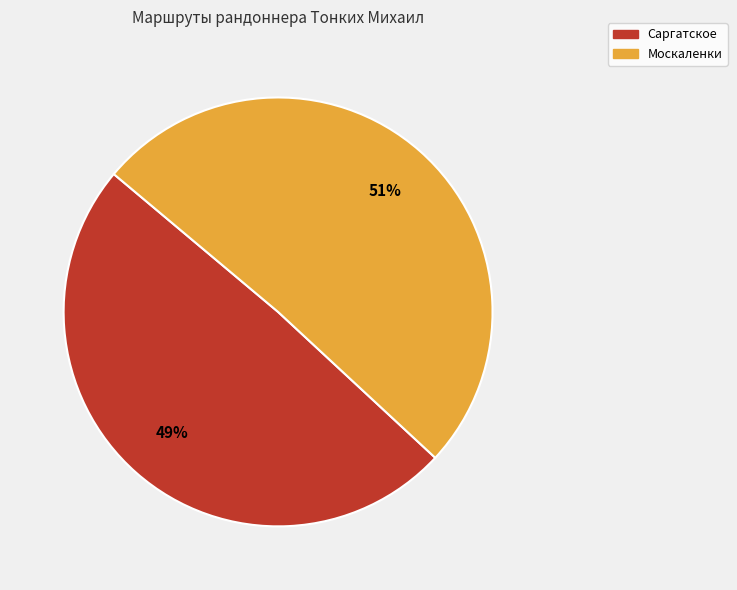

Is the sum of Москаленки and Саргатское greater than half?

Yes